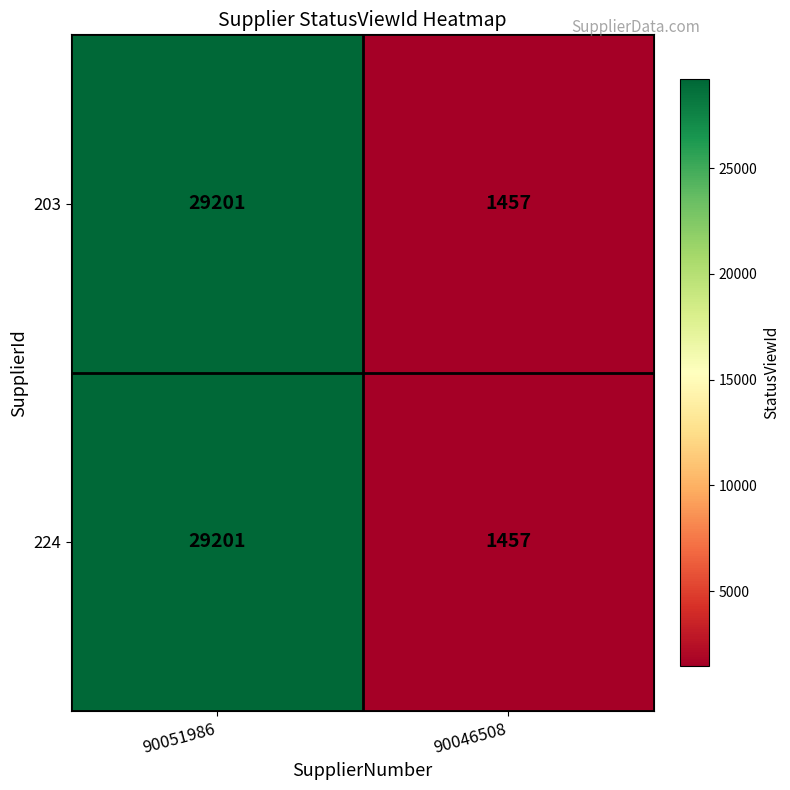

What is the difference between the 203 values at 90051986 and 90046508?

27744